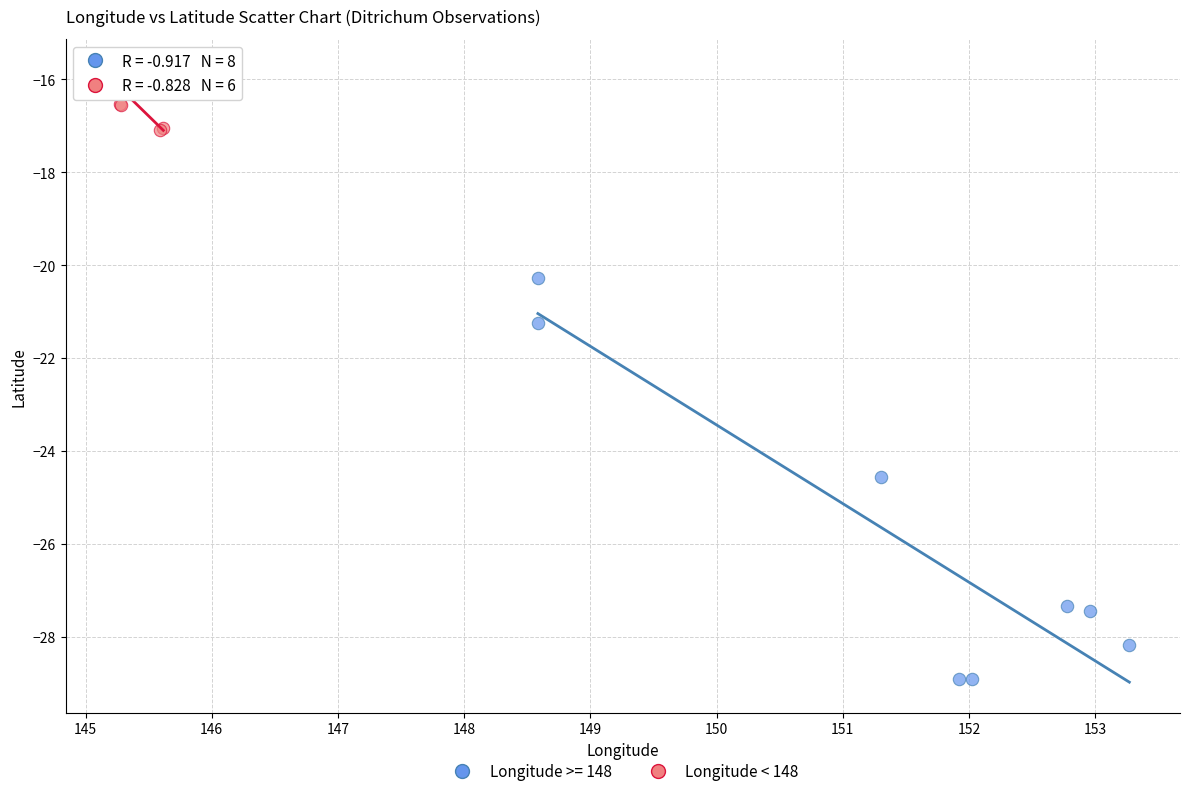

Which series has the widest spread of Y values?

Longitude >= 148